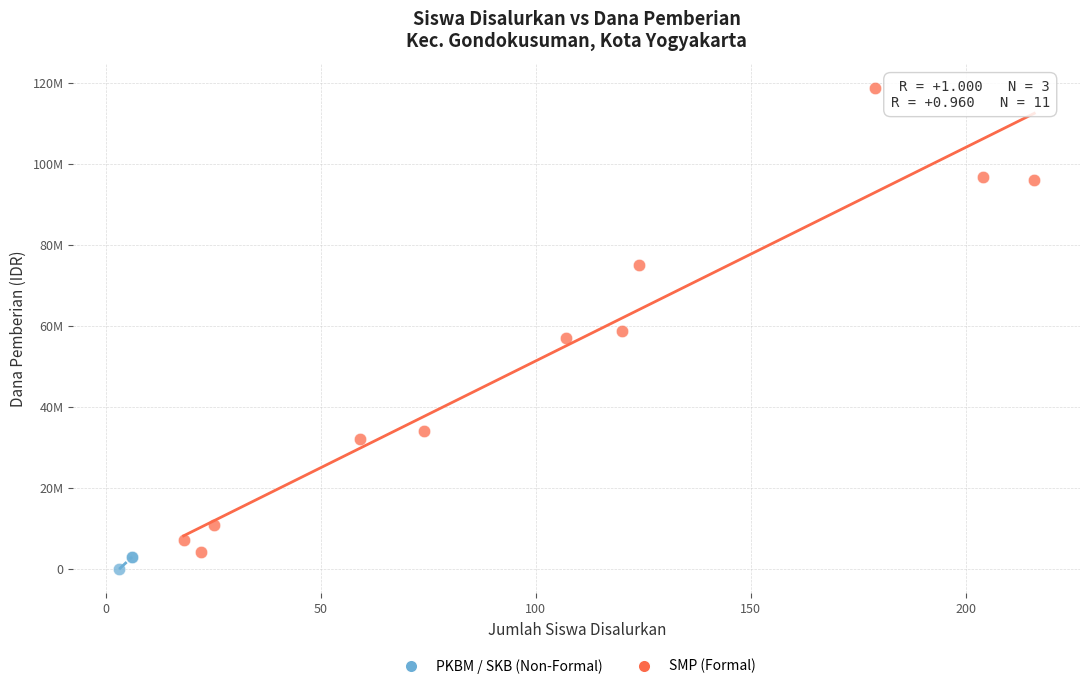

Which series contains the lowest Y value?

PKBM / SKB (Non-Formal)